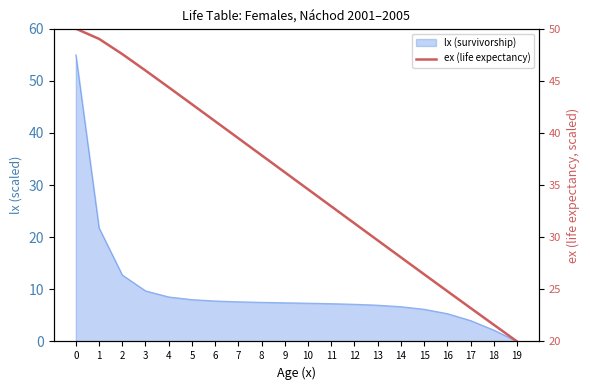

Rank the categories by value from lowest to highest.

19, 18, 17, 16, 15, 14, 13, 12, 11, 10, 9, 8, 7, 6, 5, 4, 3, 2, 1, 0